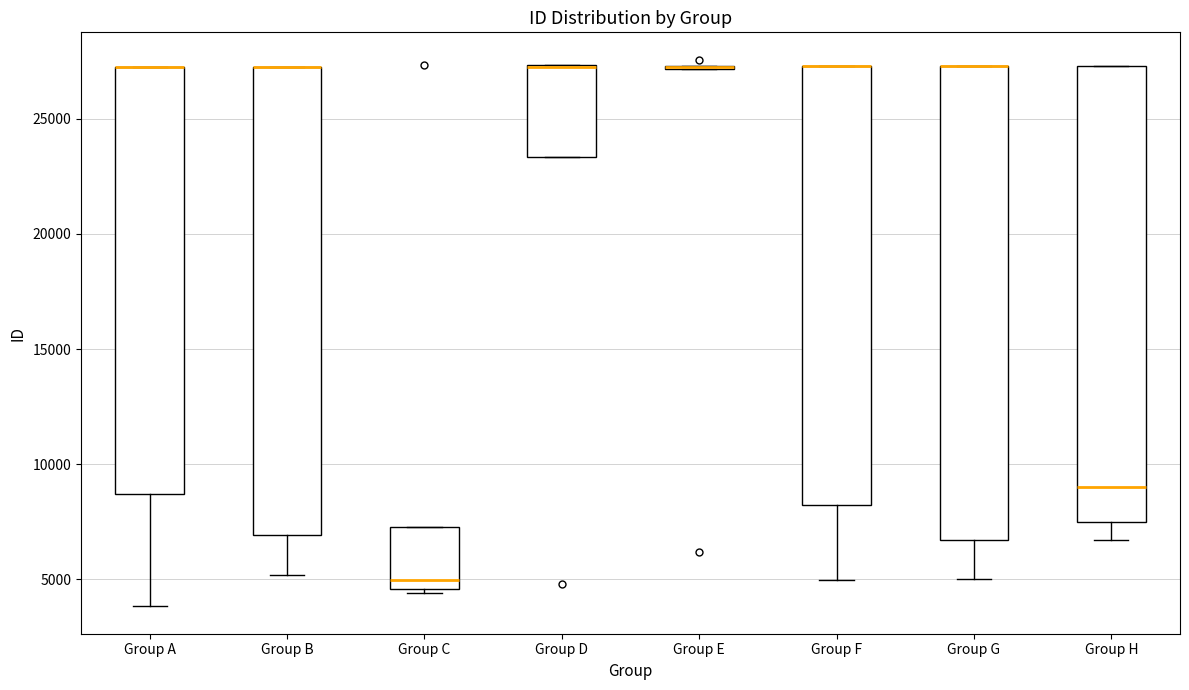

Reading left to right, read every box against the y-axis: the position of its median line, the range the box covers, and the ends of its whiskers. The values are not printed on the chart, so give them approximately, as read against the axis.

Group A: median 27500 (drawn on the box's upper edge), box 8500 to 27500, whiskers 4000 to 27500
Group B: median 27500 (drawn on the box's upper edge), box 7000 to 27500, whiskers 5000 to 27500
Group C: median 5000, box 4500 to 7500, whiskers 4500 (just below the box's lower edge) to 7500
Group D: median 27500 (drawn on the box's upper edge), box 23500 to 27500, whiskers 23500 to 27500
Group E: box collapsed to a line at 27500, whiskers 27000 to 27500
Group F: median 27500 (drawn on the box's upper edge), box 8000 to 27500, whiskers 5000 to 27500
Group G: median 27500 (drawn on the box's upper edge), box 6500 to 27500, whiskers 5000 to 27500
Group H: median 9000, box 7500 to 27500, whiskers 6500 to 27500